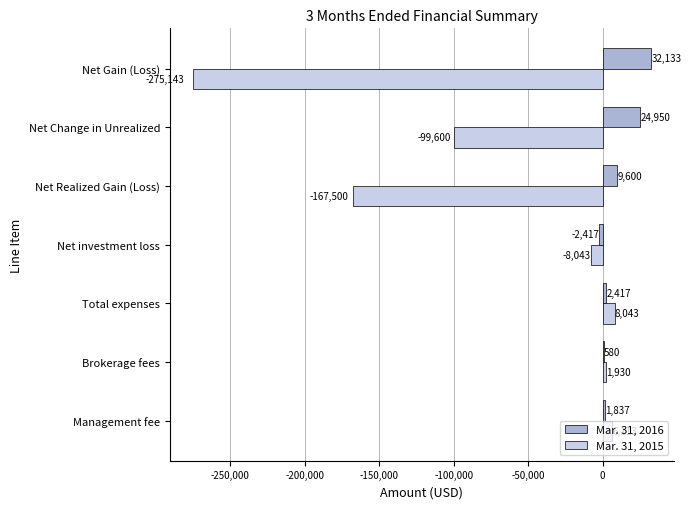

Between Brokerage fees and Net investment loss, which series saw the biggest shift?

Mar. 31, 2015